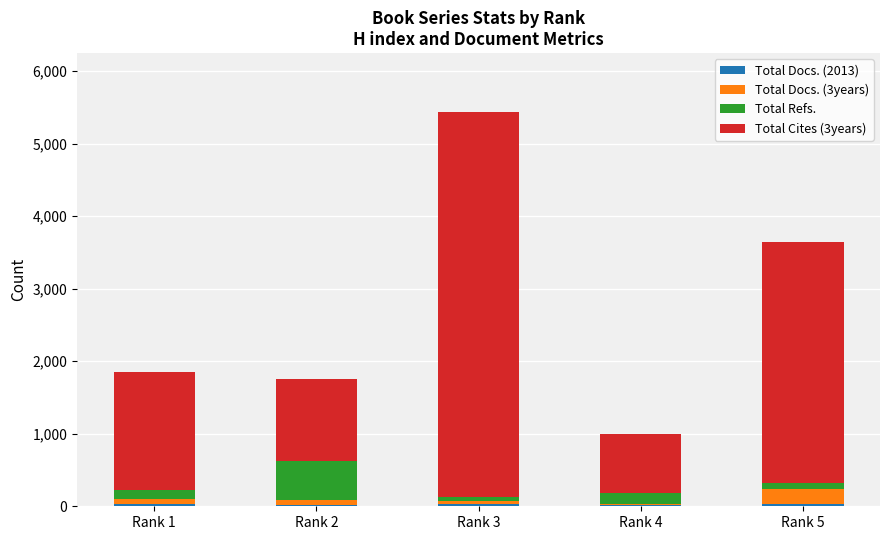

At which category is the sum across all series the highest?

Rank 3